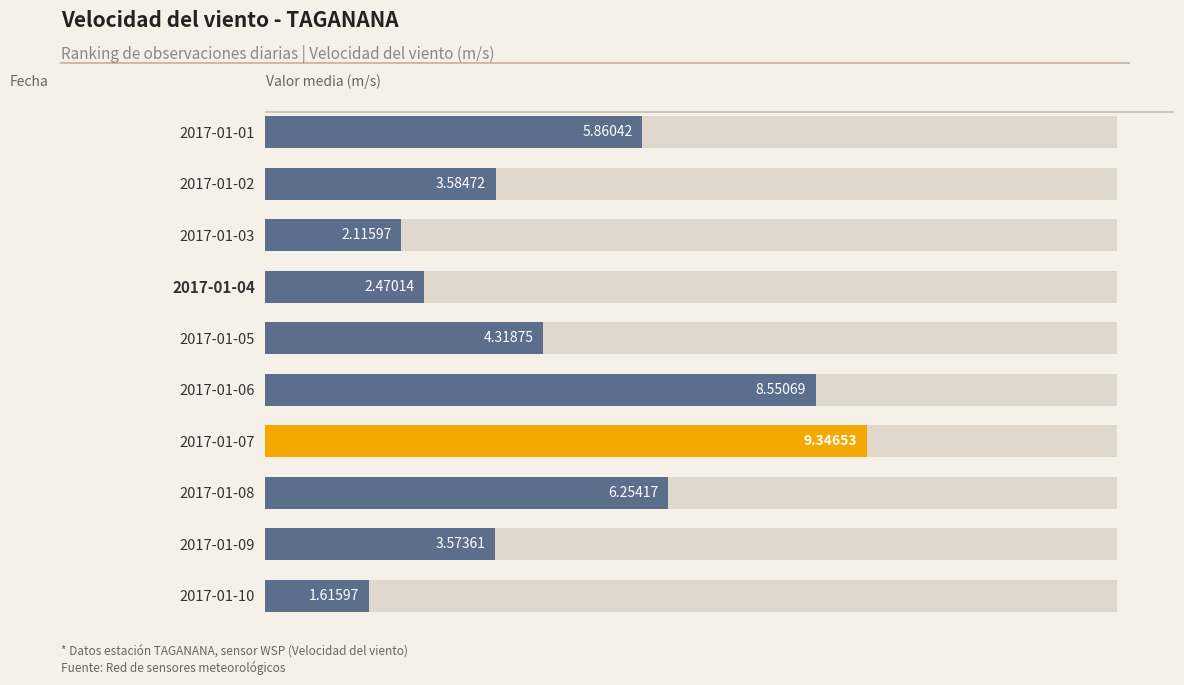

How many groups of bars are there?

10